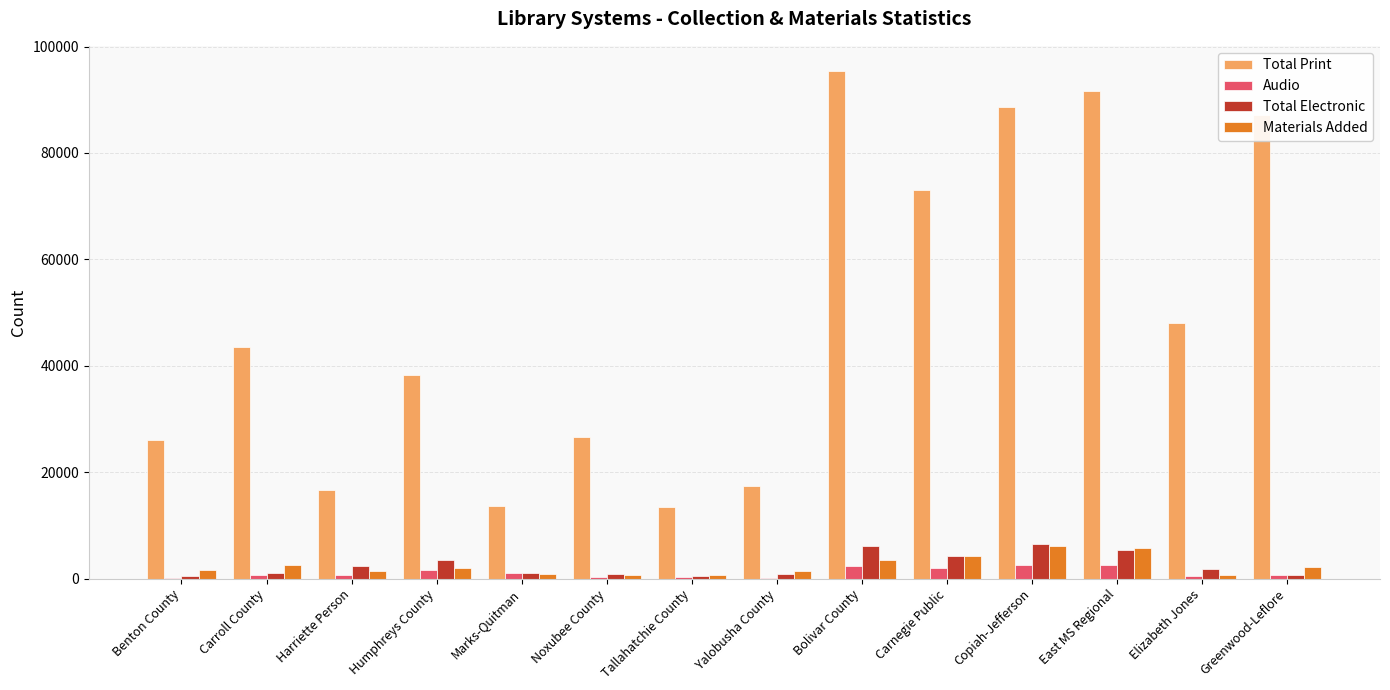

Are the bars horizontal?

No